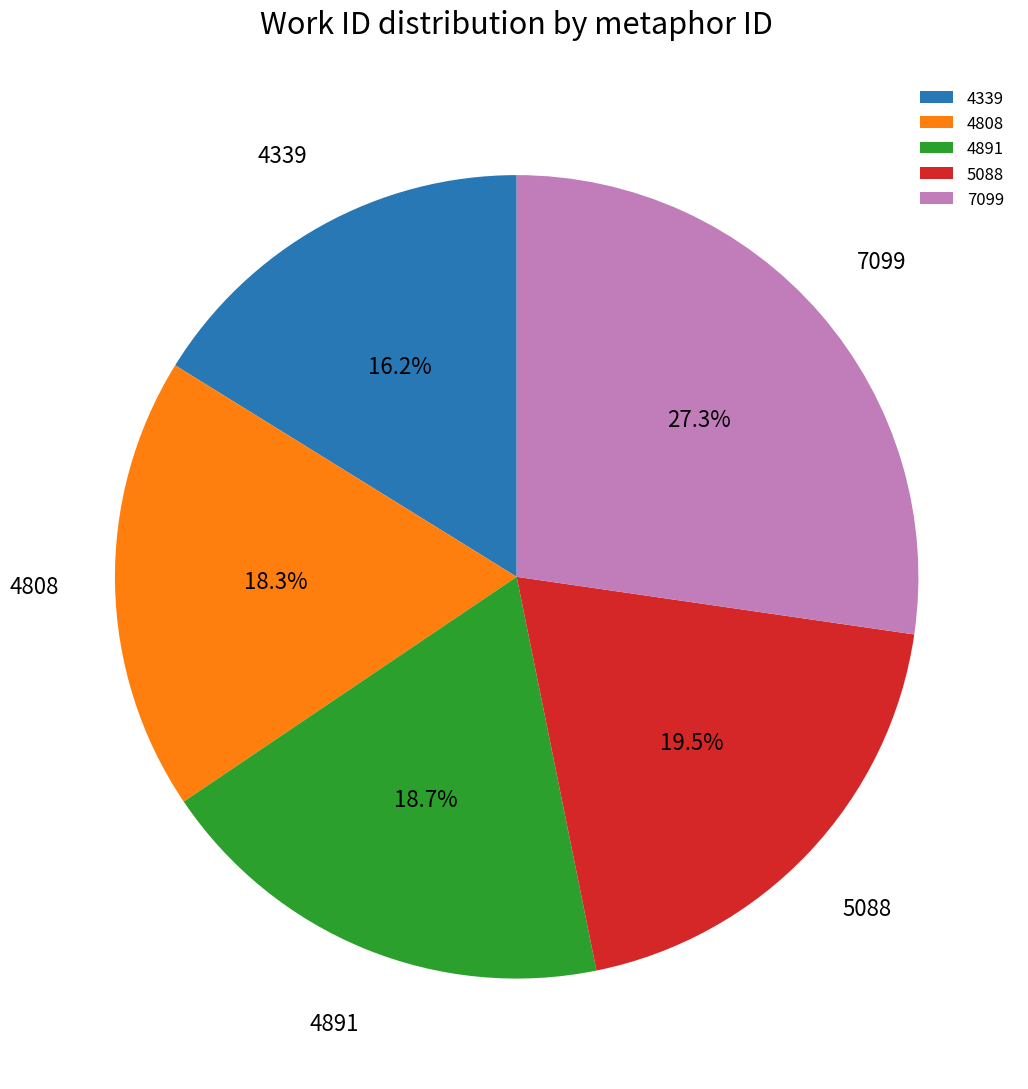

Is there any slice that represents more than half of the pie?

No